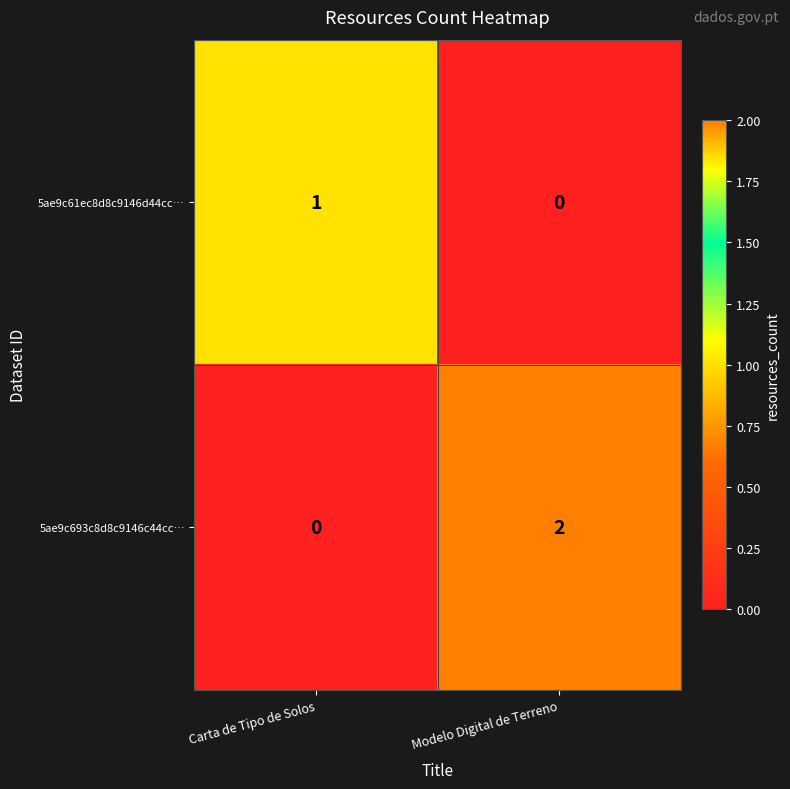

Where is 5ae9c61ec8d8c9146d44cc… nearest to the value 0?

Modelo Digital de Terreno